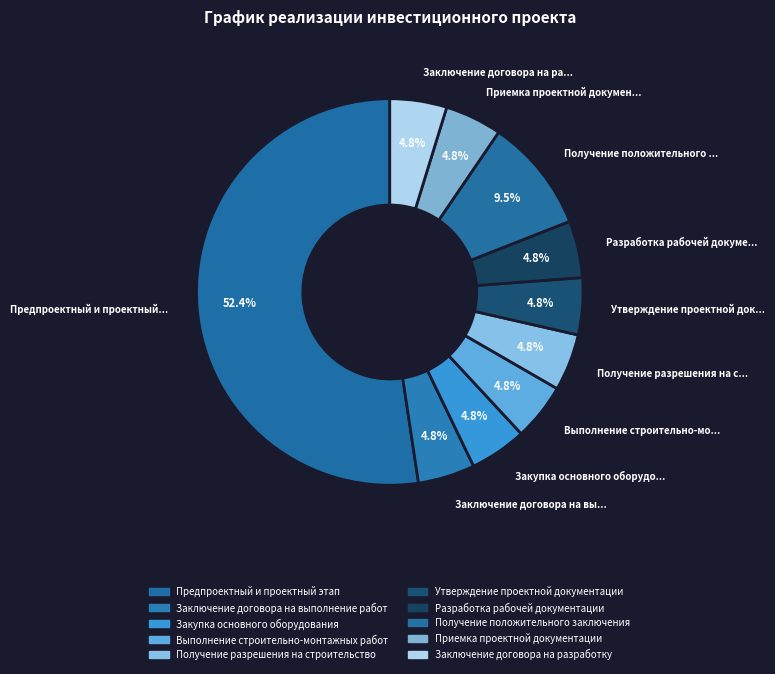

What is the ratio of the value at Предпроектный и проектный этап to the value at Закупка основного оборудования?

11.0